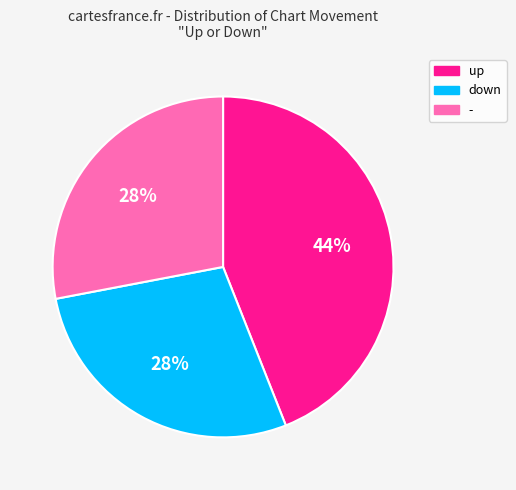

Count the number of slices in the pie.

3